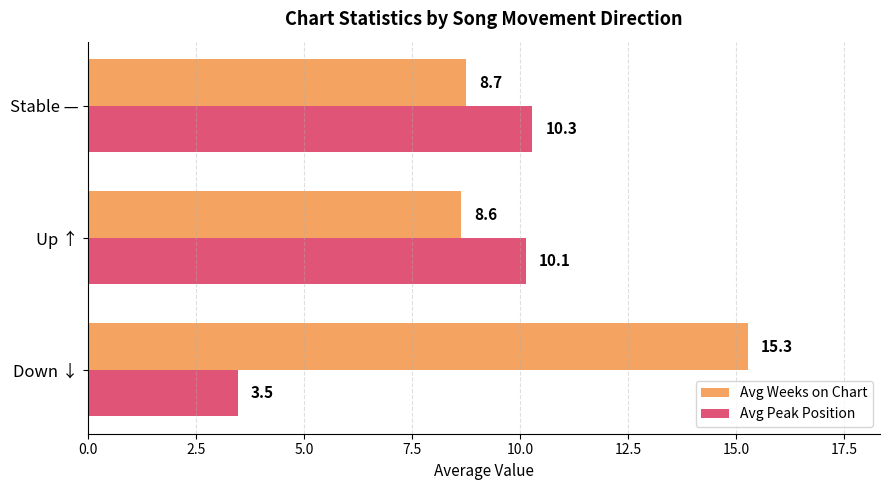

What is the average value of the Avg Peak Position series?

8.0